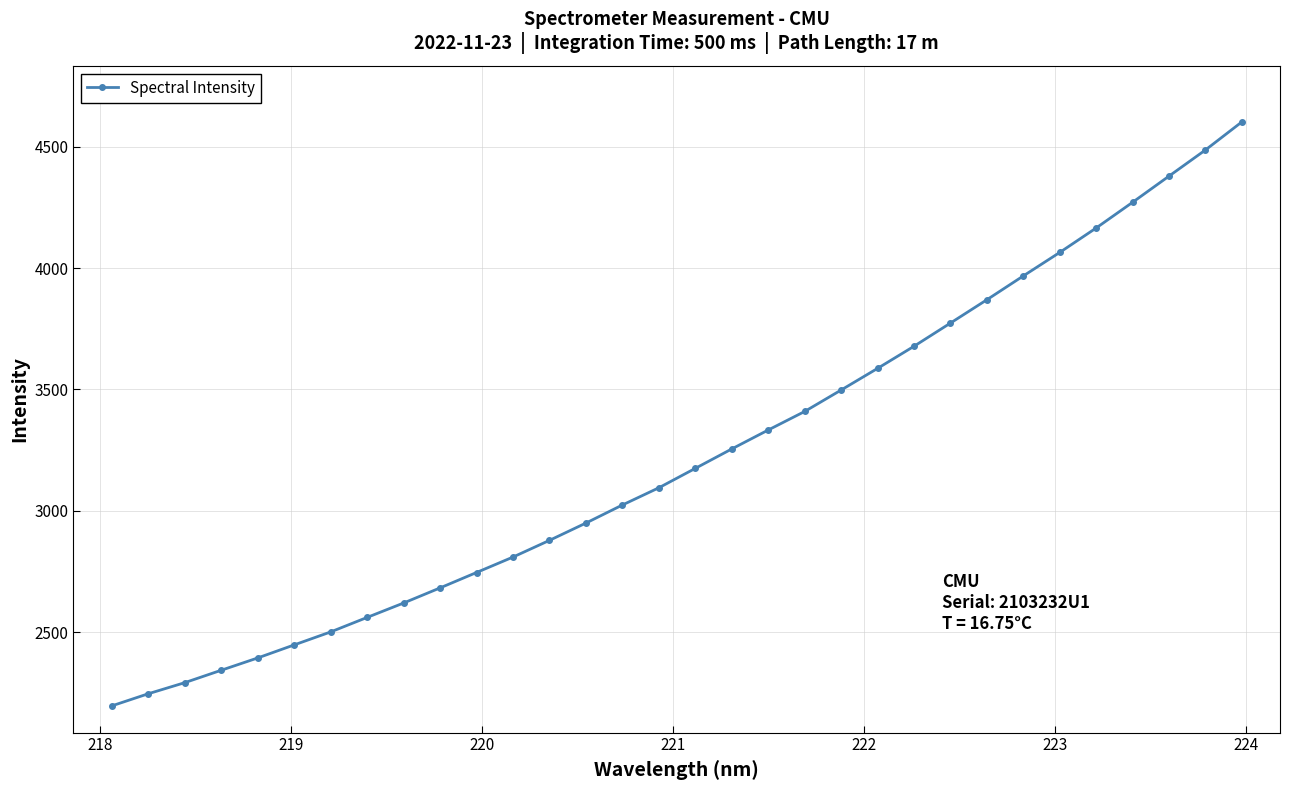

What is the value of the 10th point from the left?

2682.7